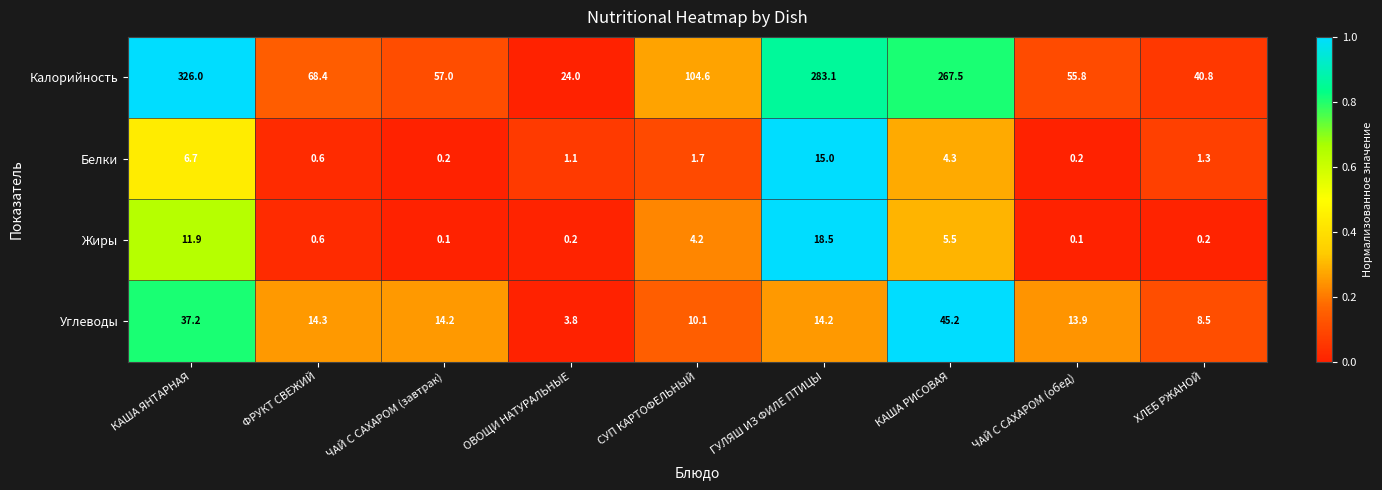

At which category does the chart reach its peak across all series?

КАША ЯНТАРНАЯ